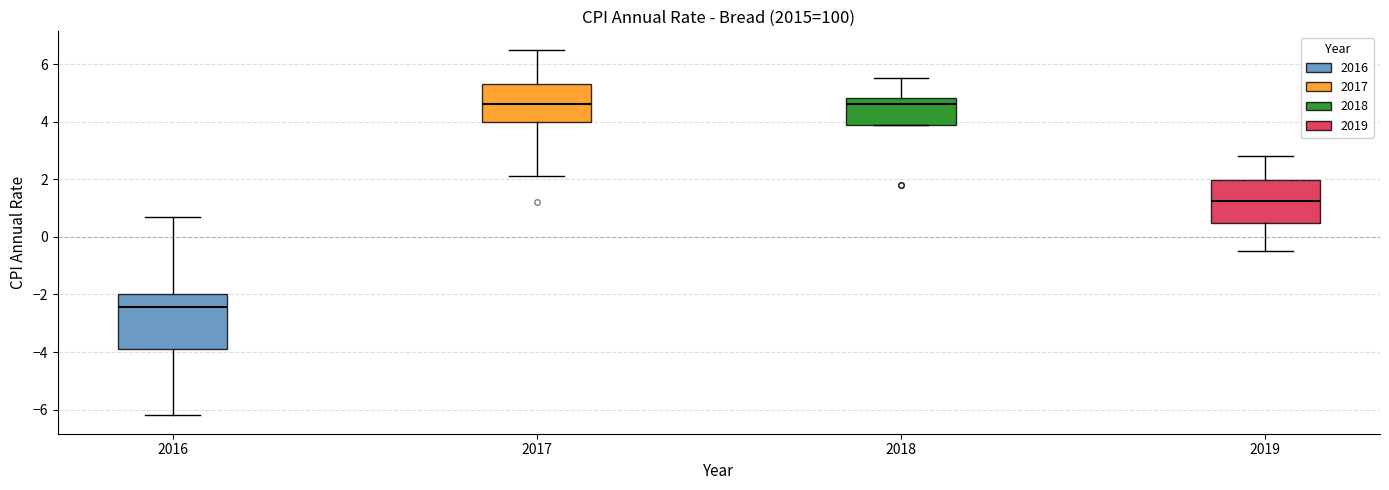

Reading left to right, read every box against the y-axis: the position of its median line, the range the box covers, and the ends of its whiskers. The values are not printed on the chart, so give them approximately, as read against the axis.

2016: median -2.4, box -3.8 to -2.0, whiskers -6.2 to 0.8
2017: median 4.6, box 4.0 to 5.4, whiskers 2.2 to 6.6
2018: median 4.6, box 4.0 to 4.8, whiskers 4.0 to 5.6
2019: median 1.2, box 0.4 to 2.0, whiskers -0.4 to 2.8